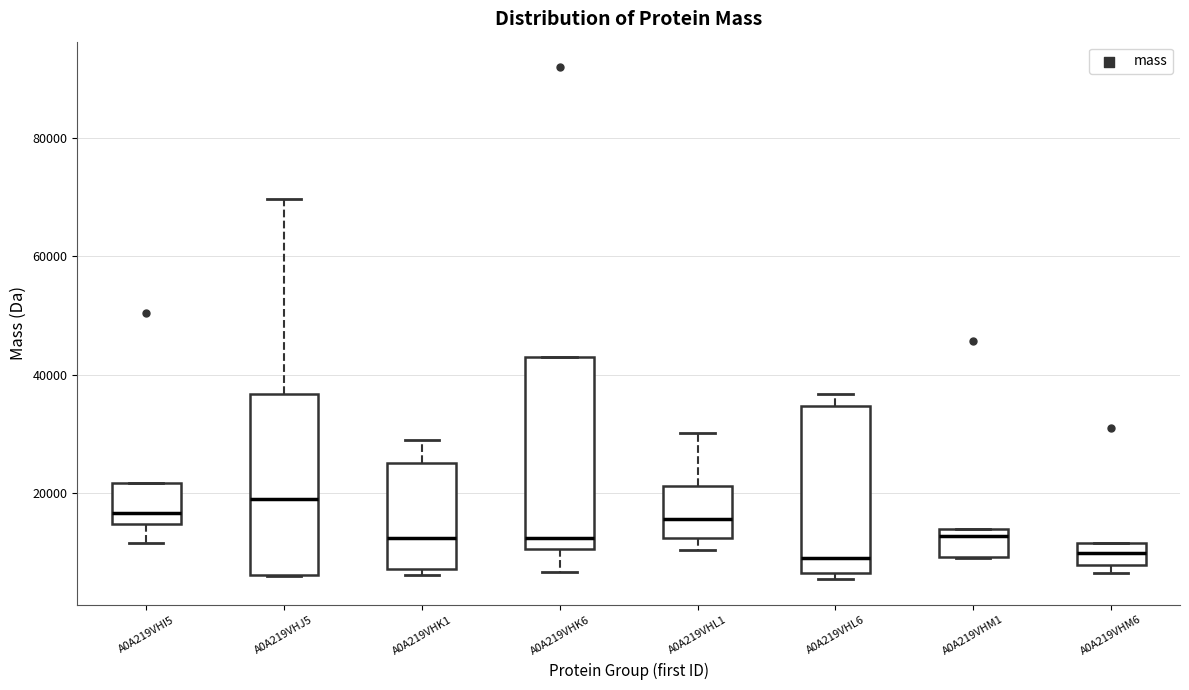

Where does the upper whisker of the box for A0A219VHK1 end on the y-axis? The values are not printed on the chart, so give them approximately, as read against the axis.

30000